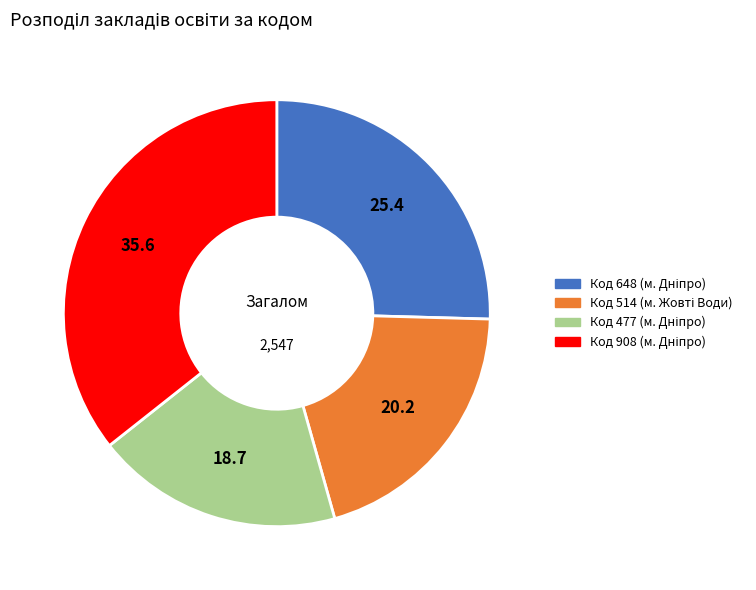

Is there any slice that represents more than half of the pie?

No